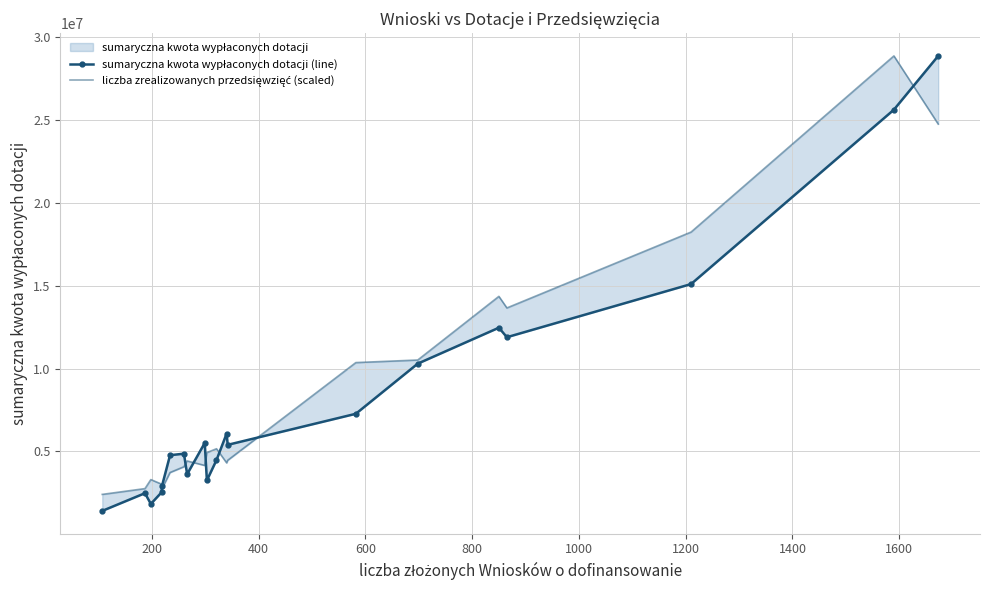

What is the value of the liczba zrealizowanych przedsięwzięć (scaled) point at the 17th from the left?

13659556.4